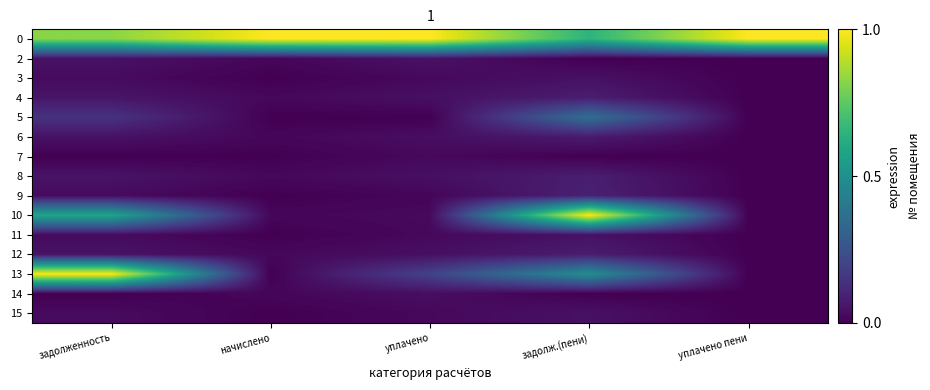

How many data points does each series have?

5